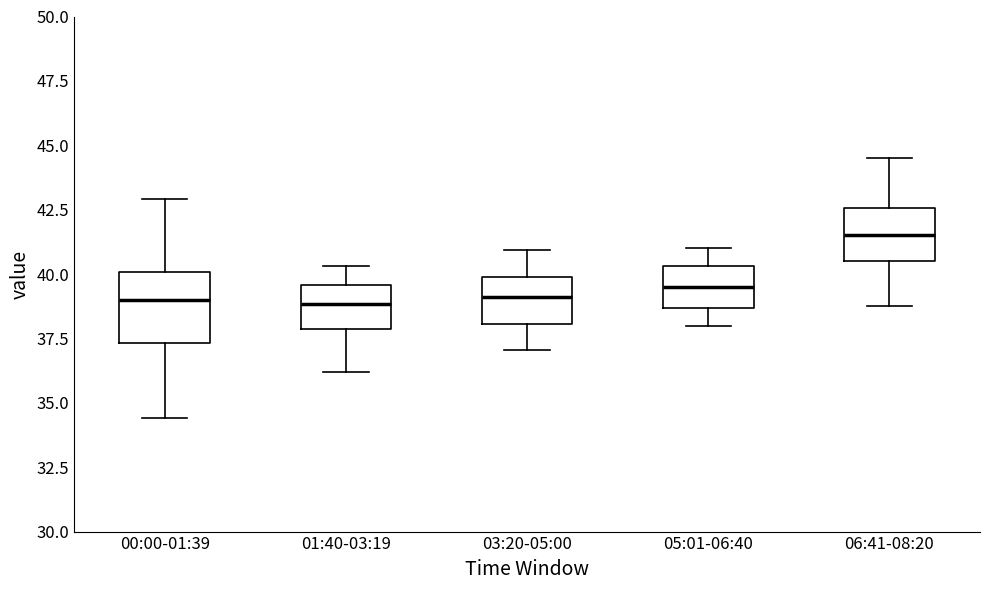

Reading left to right, transcribe this box plot: for each box, give where its median line is, the range the box spans, and where its two whiskers end, as read against the y-axis. The values are not printed on the chart, so give them approximately, as read against the axis.

00:00-01:39: median 39.0, box 37.5 to 40.0, whiskers 34.5 to 43.0
01:40-03:19: median 39.0, box 38.0 to 39.5, whiskers 36.0 to 40.5
03:20-05:00: median 39.0, box 38.0 to 40.0, whiskers 37.0 to 41.0
05:01-06:40: median 39.5, box 38.5 to 40.5, whiskers 38.0 to 41.0
06:41-08:20: median 41.5, box 40.5 to 42.5, whiskers 39.0 to 44.5